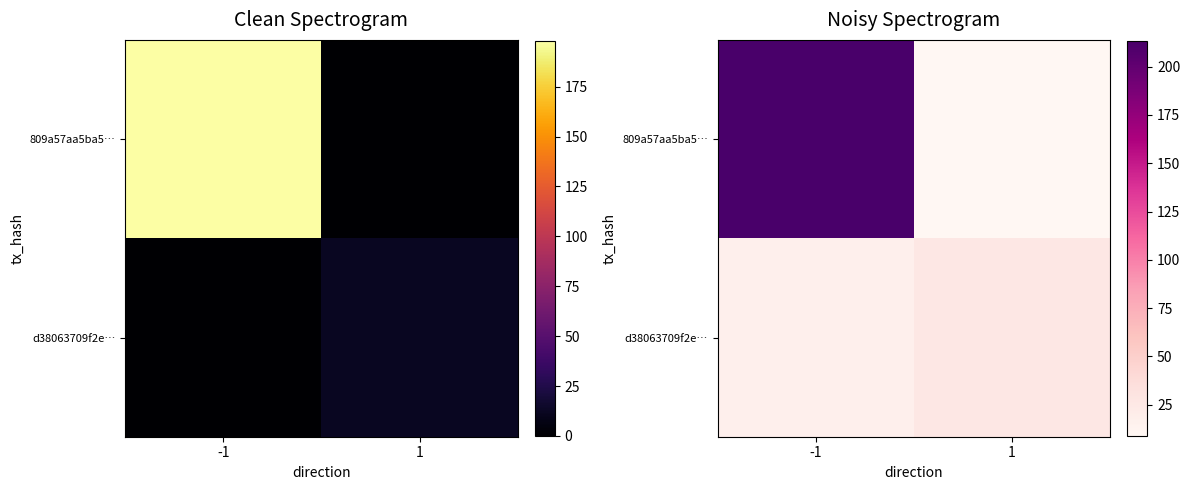

How many categories are shown in the chart?

2